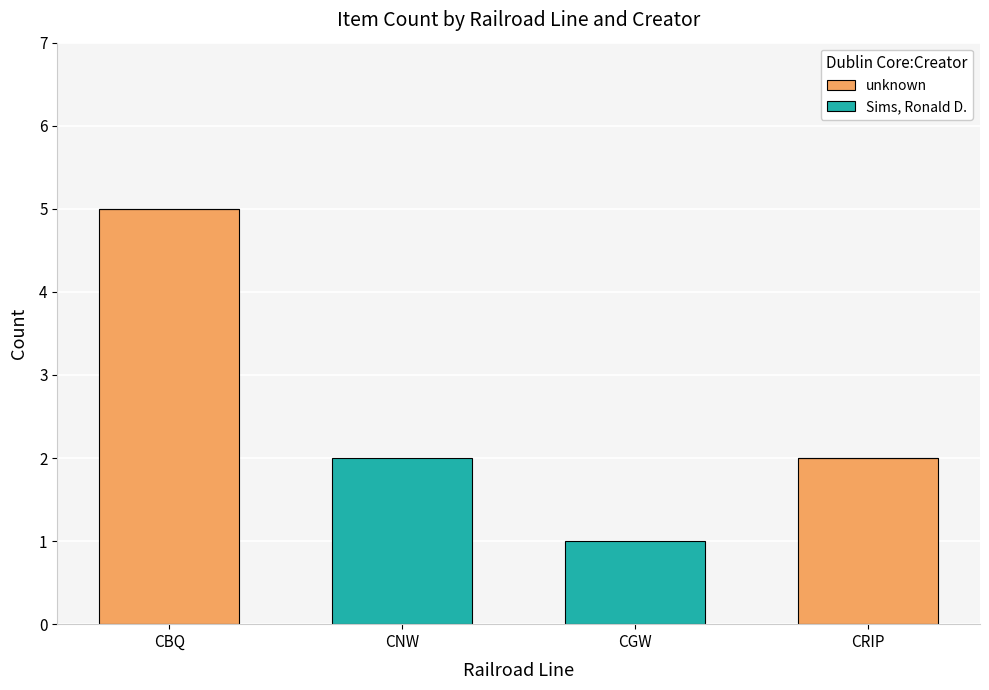

What is the highest value of the unknown series?

5